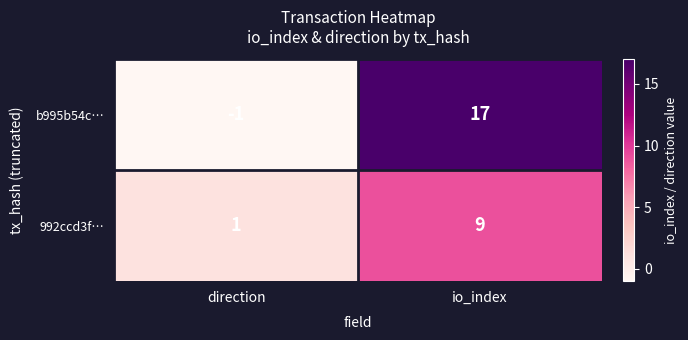

Reading right to left, extract all data points from this chart.

b995b54c…: io_index=17	direction=-1
992ccd3f…: io_index=9	direction=1